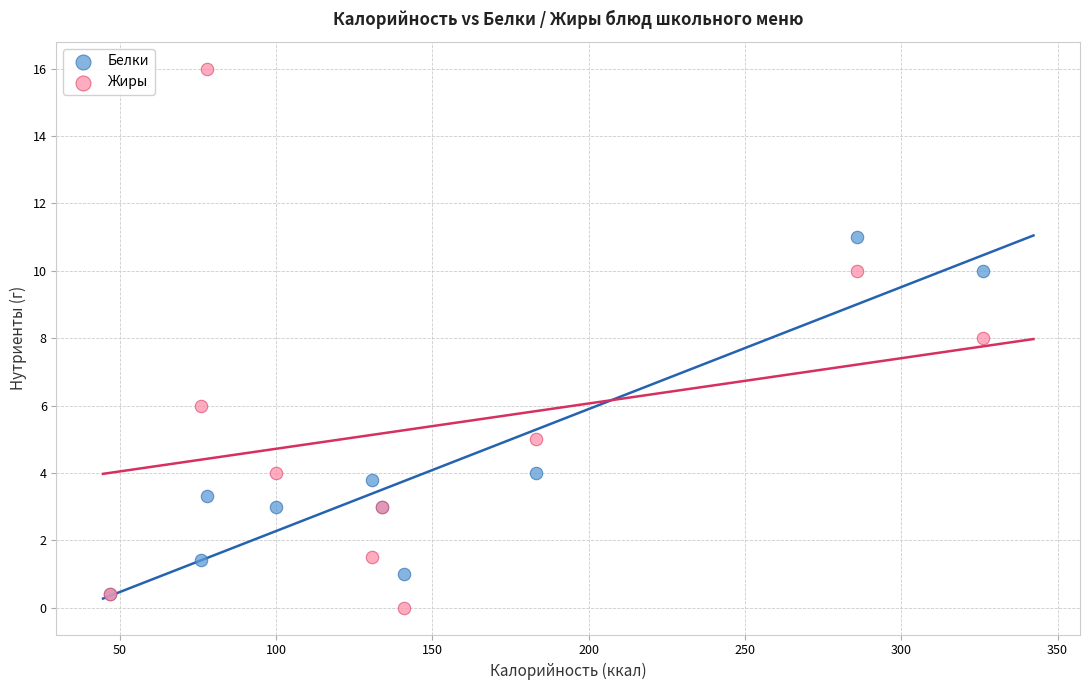

What are all the series names shown in the legend?

Белки, Жиры